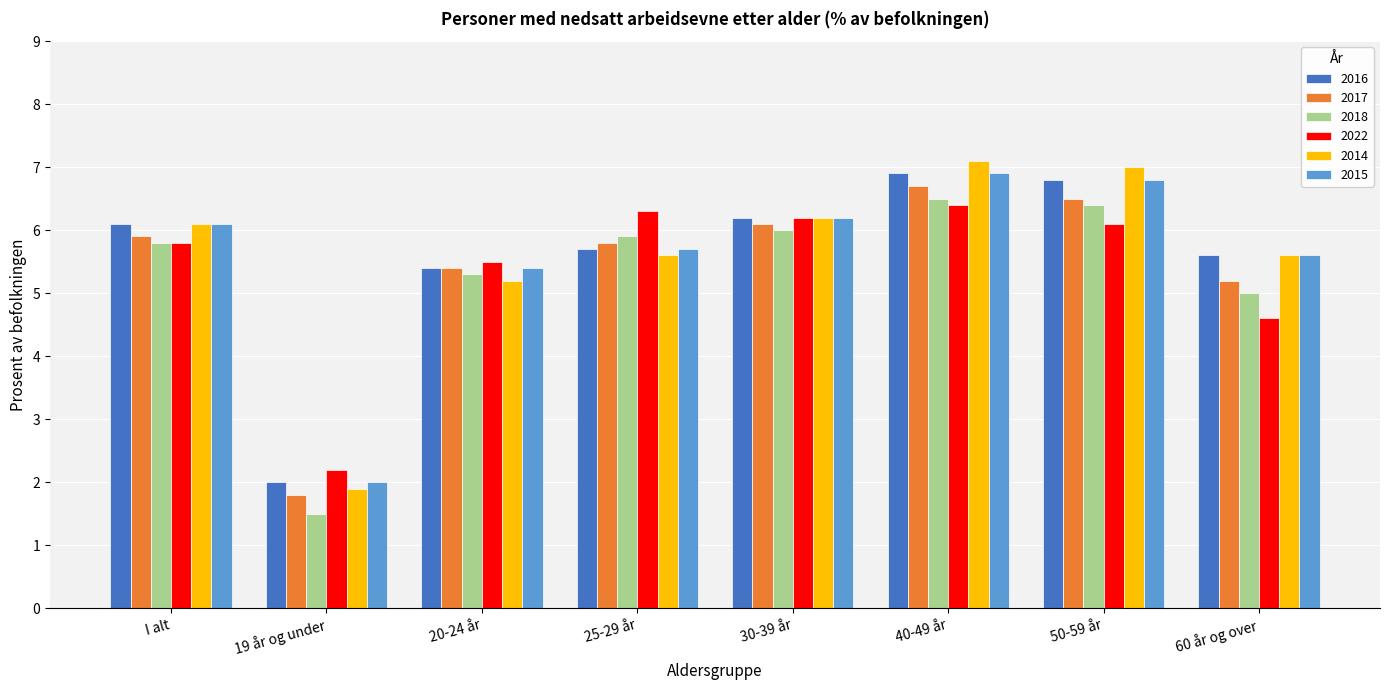

Where is 2016 nearest to the value 4?

20-24 år